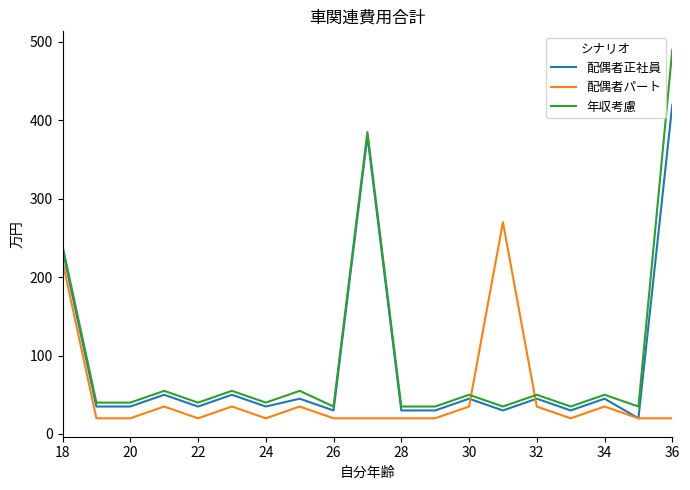

Which series has the widest spread of values?

年収考慮